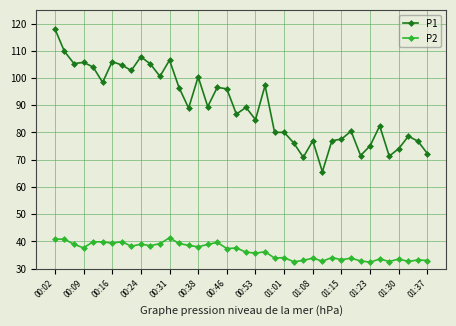

True or false: P1 and P2 cross at least once.

False